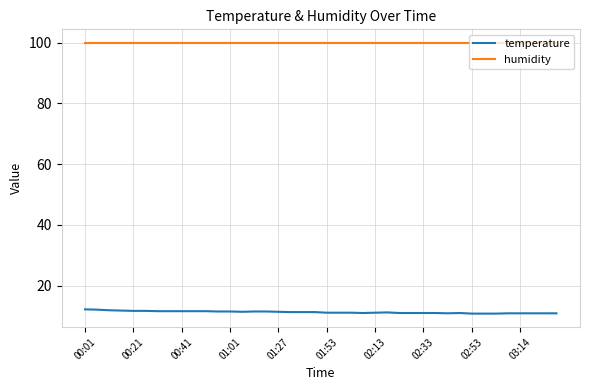

Which series has the largest total across all categories?

humidity